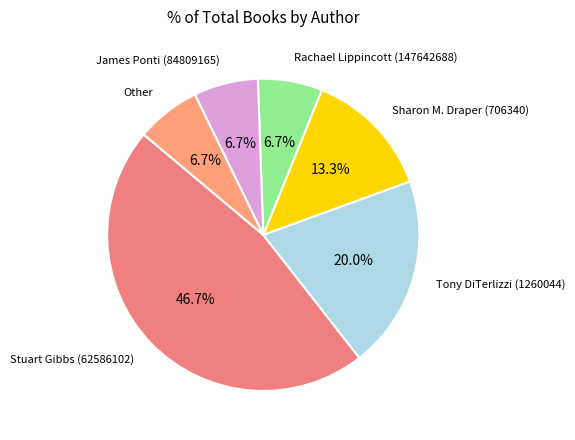

To the nearest percent, what is the average slice percentage?

17%